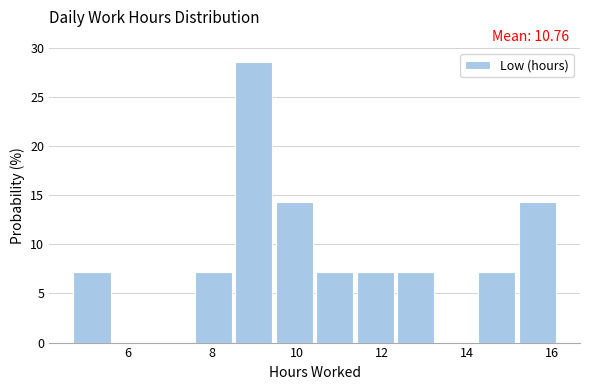

Over which range of the x-axis is the bar tallest?

8.6 to 9.4